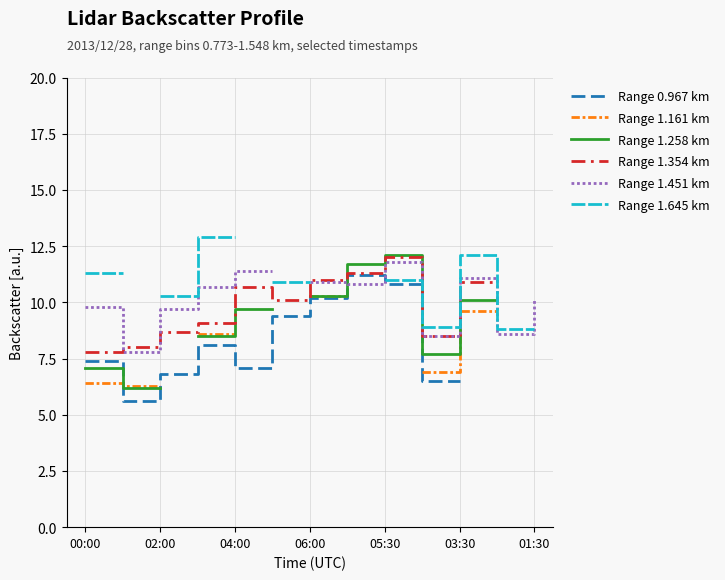

How many data points does each series have?

13